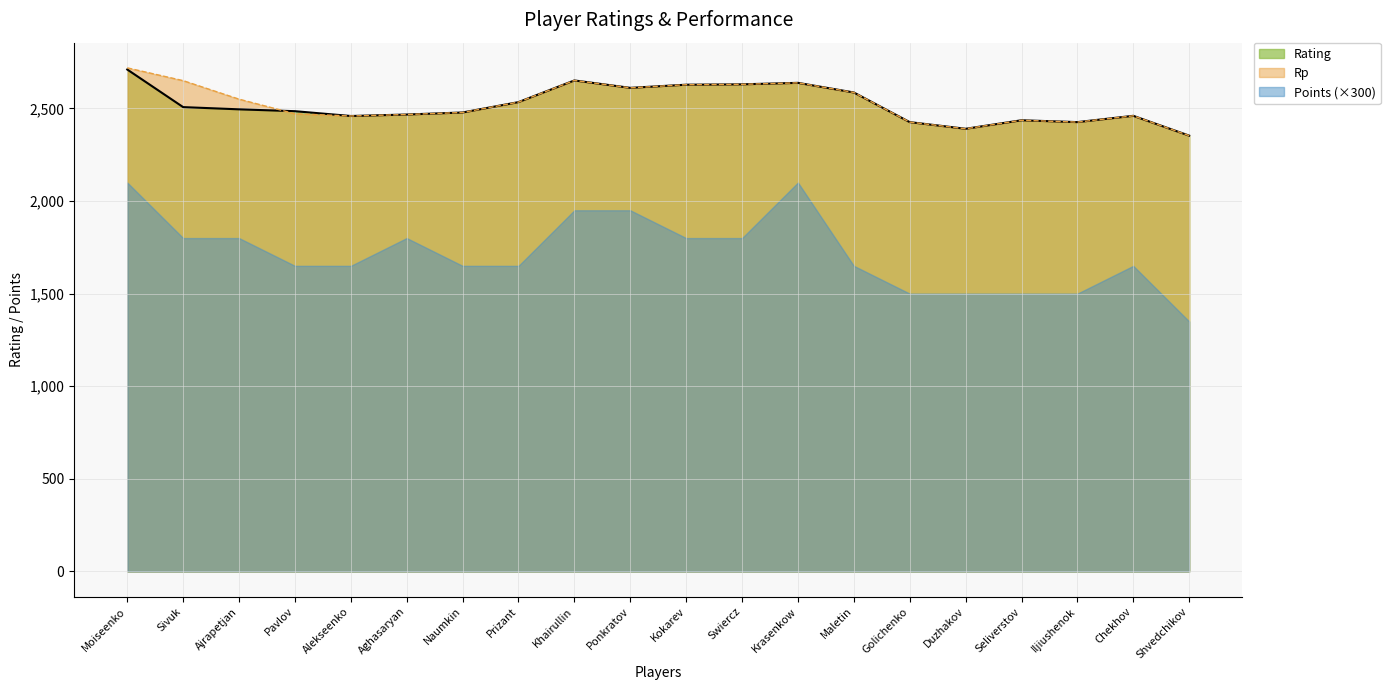

Between which two adjacent categories do Rp and Rating first intersect?

Ajrapetjan and Pavlov